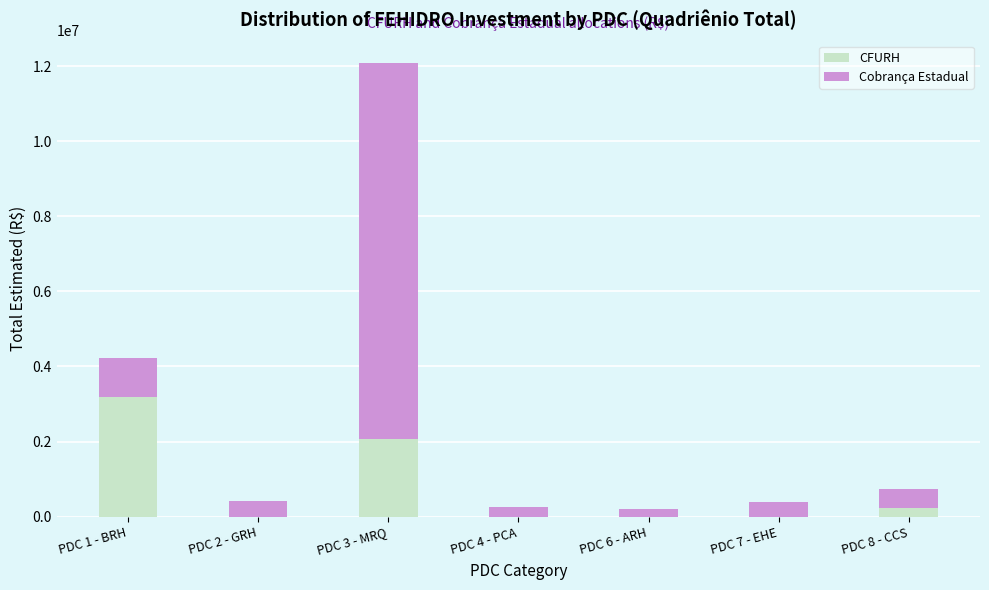

Reading left to right, what are the values for CFURH?

PDC 1 - BRH=3177300	PDC 2 - GRH=0	PDC 3 - MRQ=2080400	PDC 4 - PCA=0	PDC 6 - ARH=0	PDC 7 - EHE=0	PDC 8 - CCS=241700